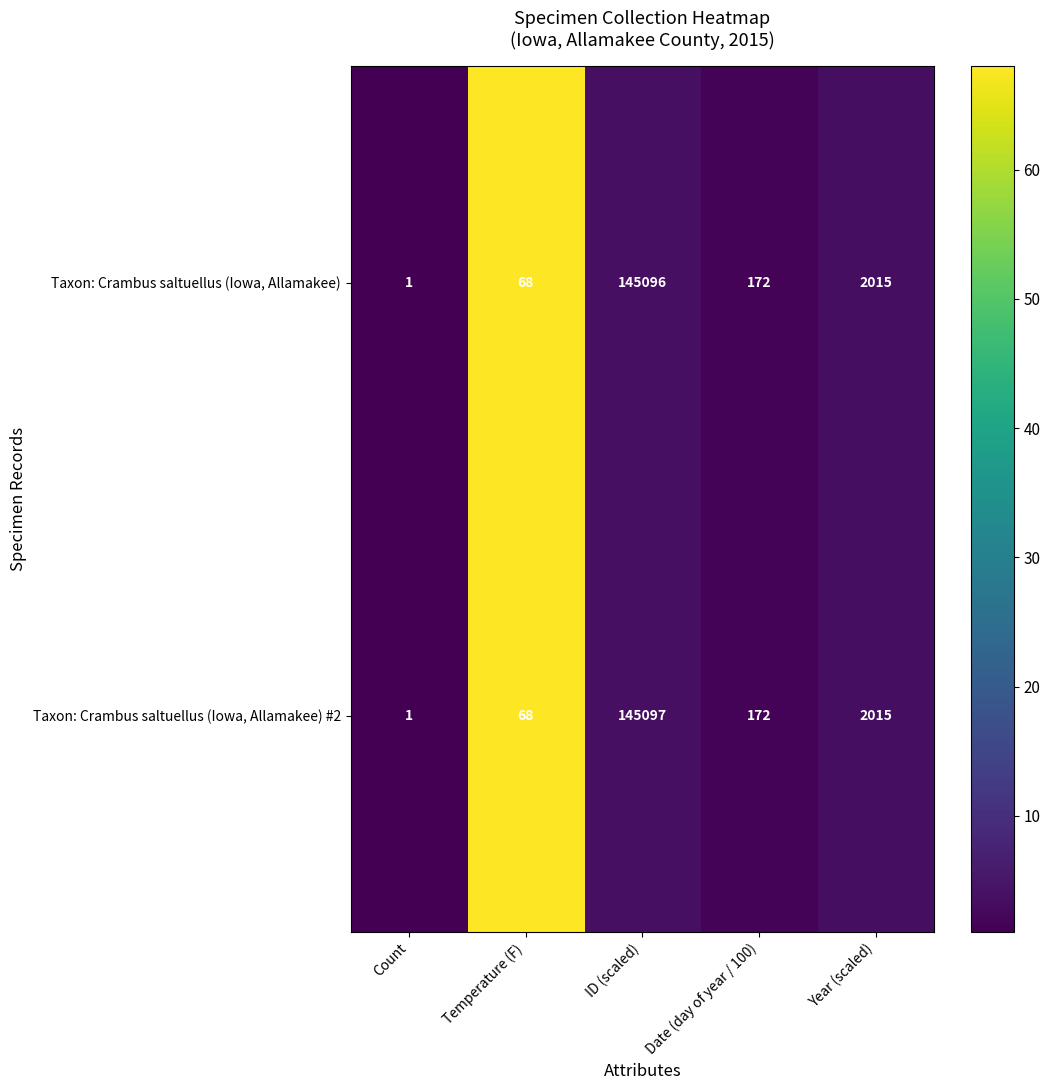

What is the sum of all Taxon: Crambus saltuellus (Iowa, Allamakee) values?

147352